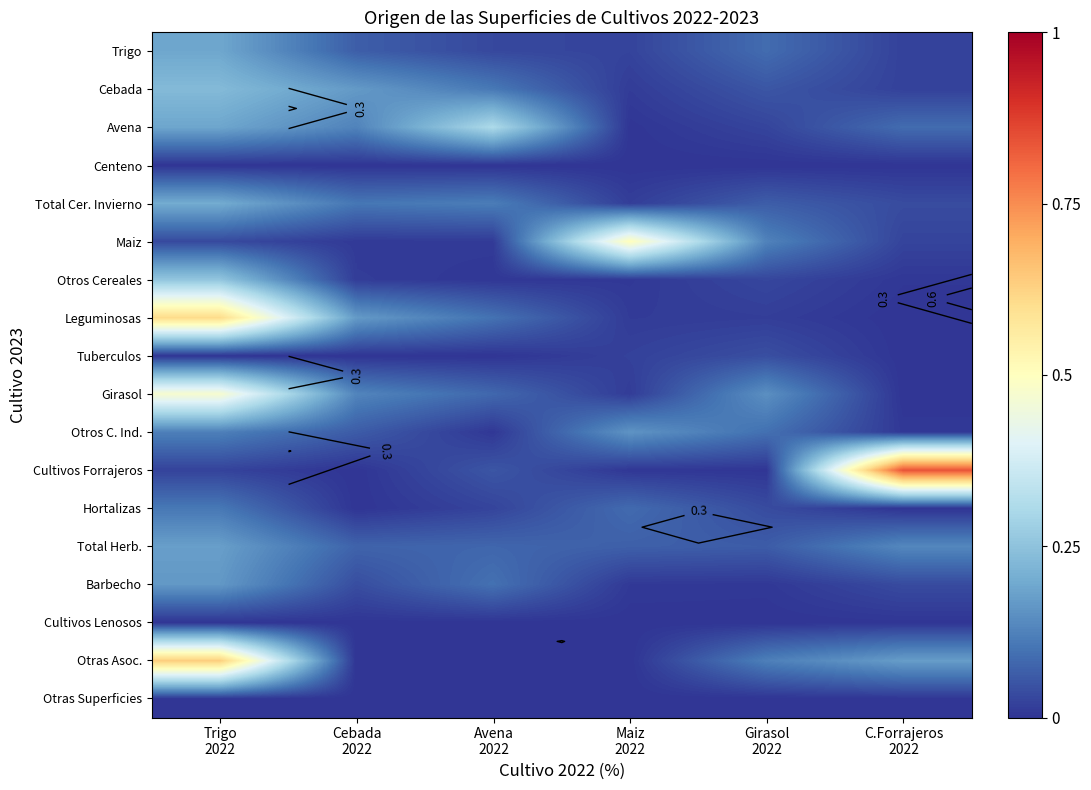

What is the total value across all series at Girasol
2022?

0.9